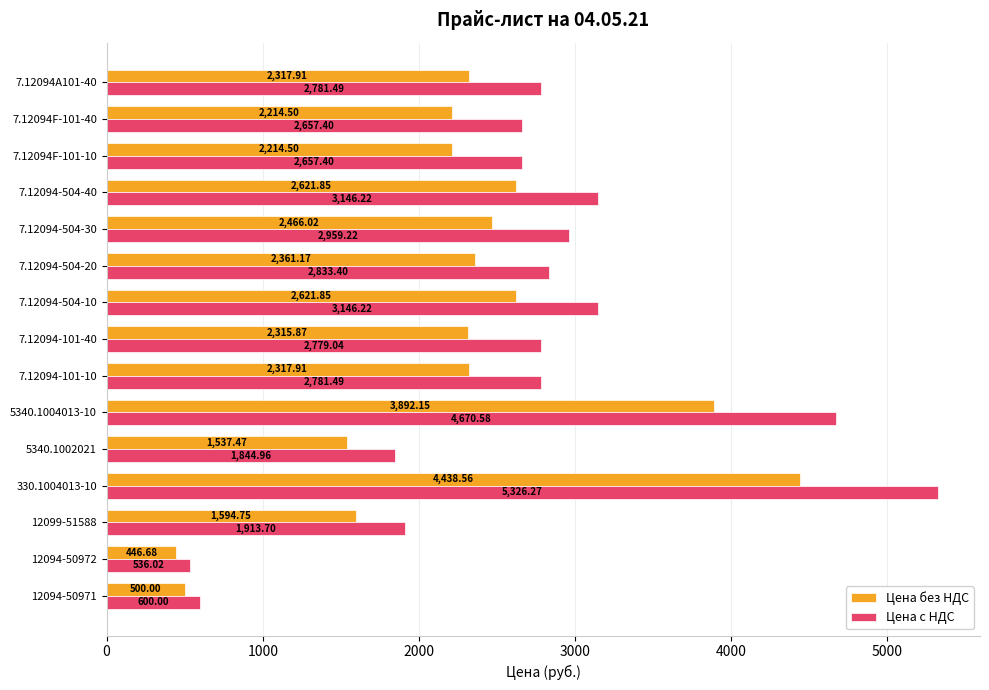

Which series has the largest range (max minus min)?

Цена с НДС